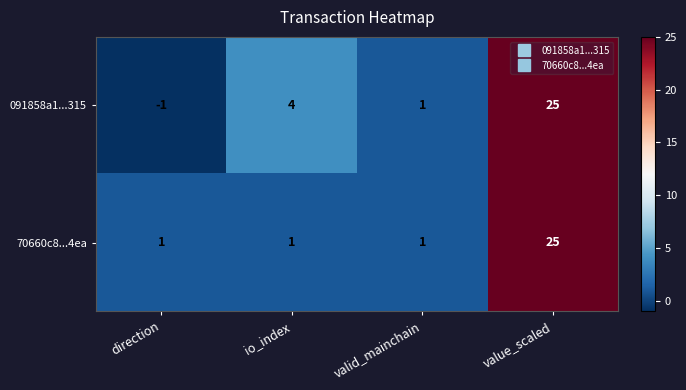

Reading right to left, extract all data points from this chart.

091858a1...315: value_scaled=25	valid_mainchain=1	io_index=4	direction=-1
70660c8...4ea: value_scaled=25	valid_mainchain=1	io_index=1	direction=1